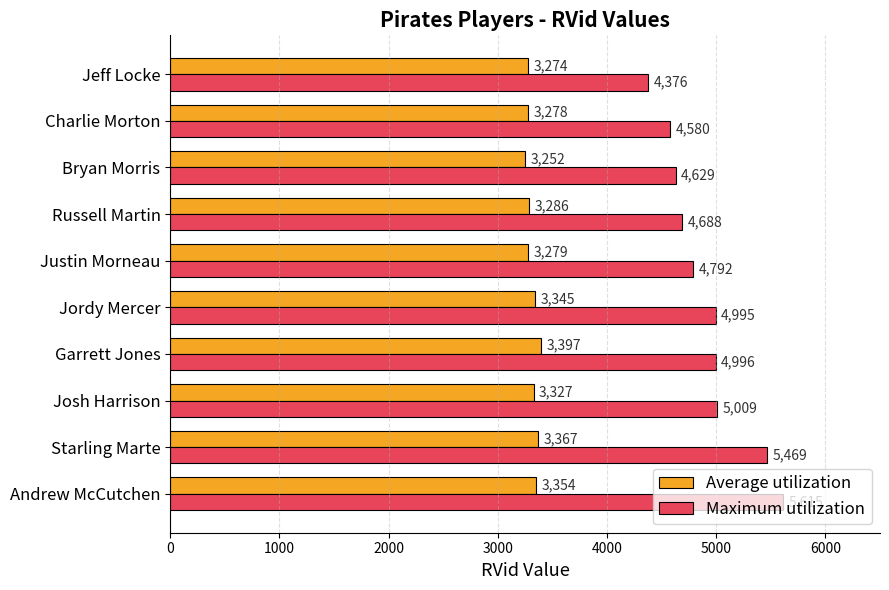

Which series has the largest total across all categories?

Maximum utilization